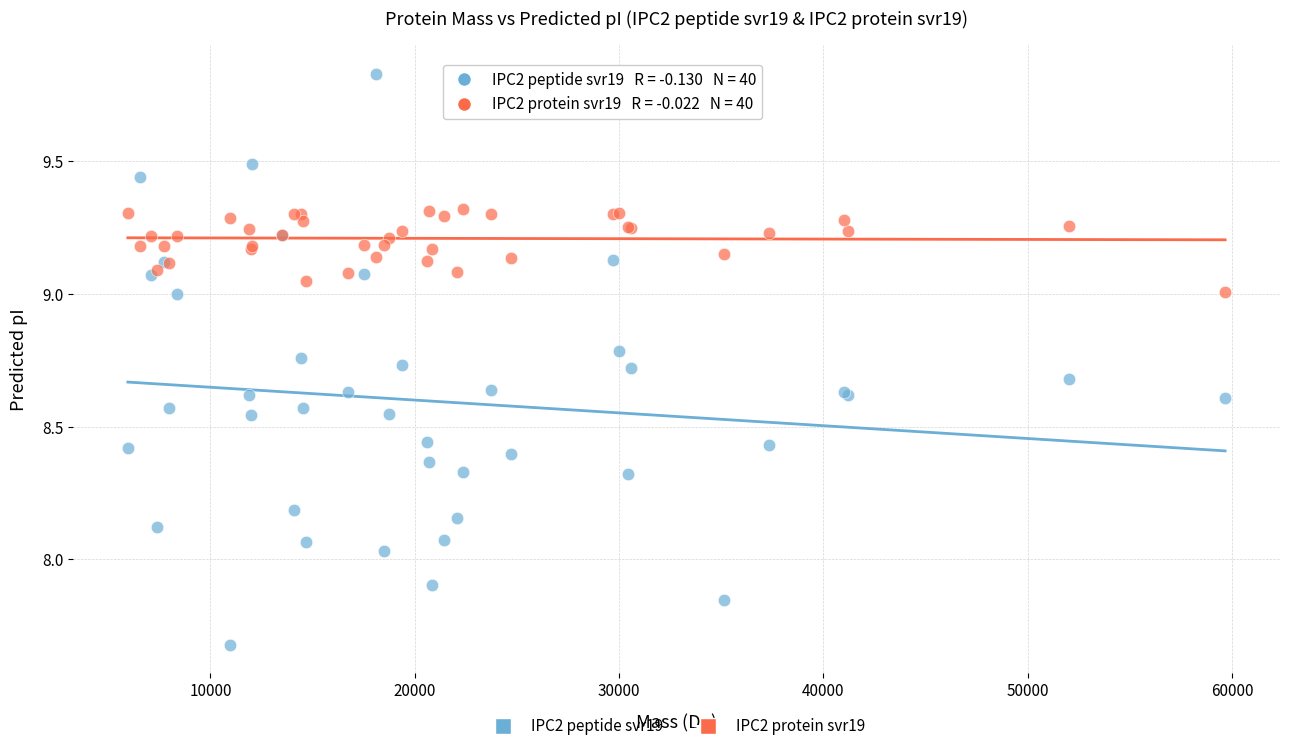

What are all the series names shown in the legend?

IPC2 peptide svr19, IPC2 protein svr19